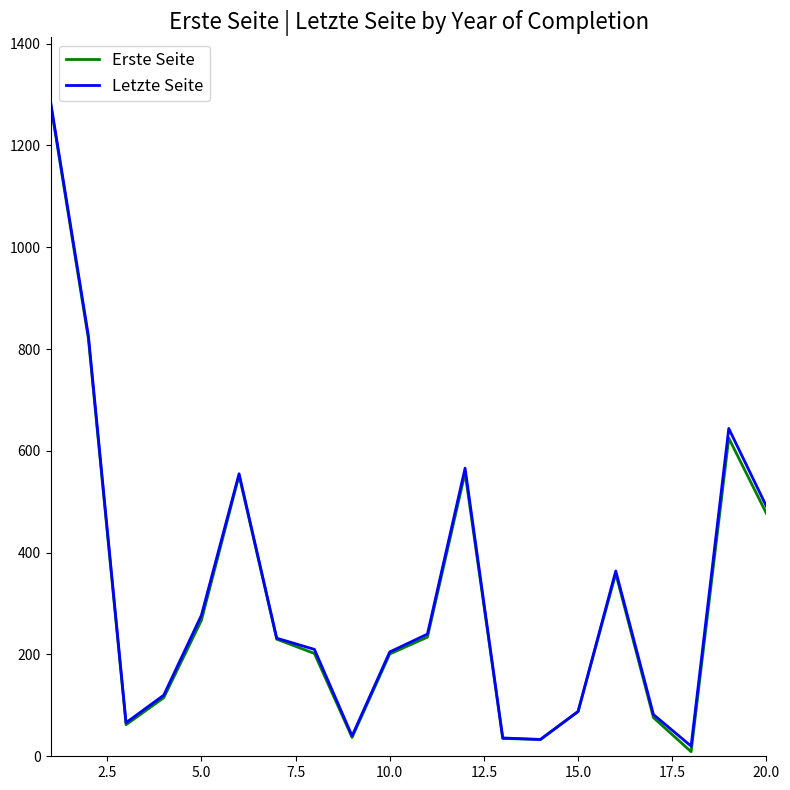

What is the average value of the Letzte Seite series?

319